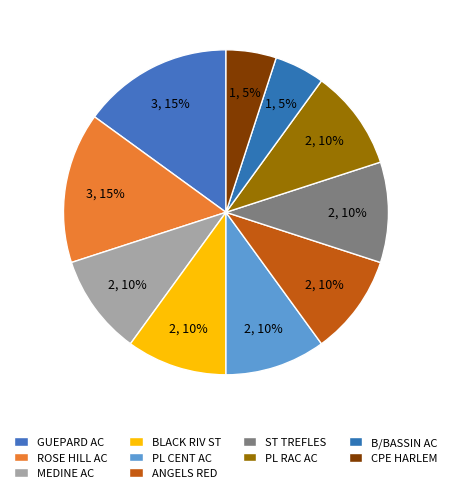

How many slices are in this pie chart?

10